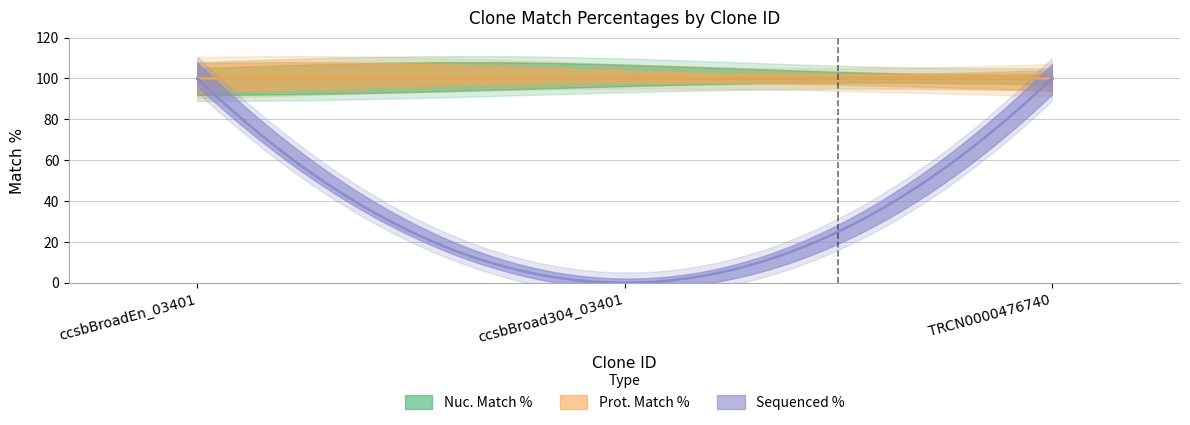

Reading left to right, list all the values displayed in this chart.

Nuc. Match %: 100	100	100
Prot. Match %: 100	100	100
Sequenced %: 100	0	100